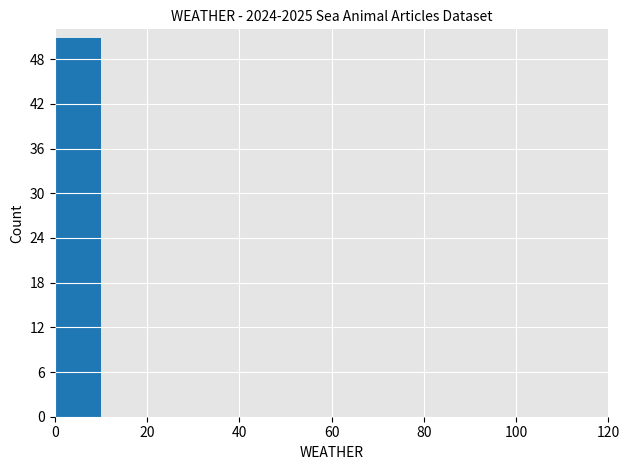

What is the height of the bar covering 0 to 10 on the x-axis? The values are not printed on the chart, so give them approximately, as read against the axis.

51